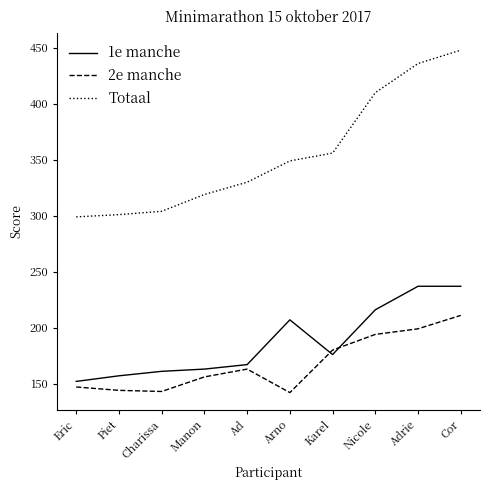

Which series has the largest total across all categories?

Totaal